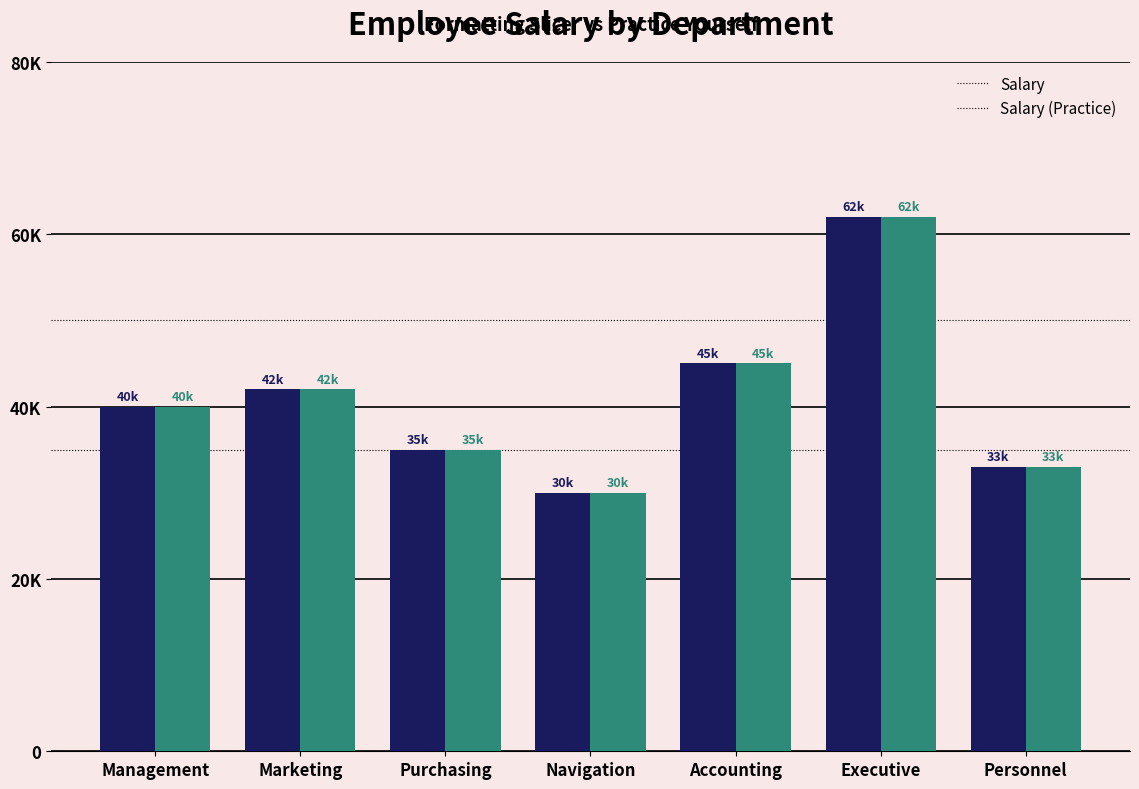

Does the chart contain any negative values?

No